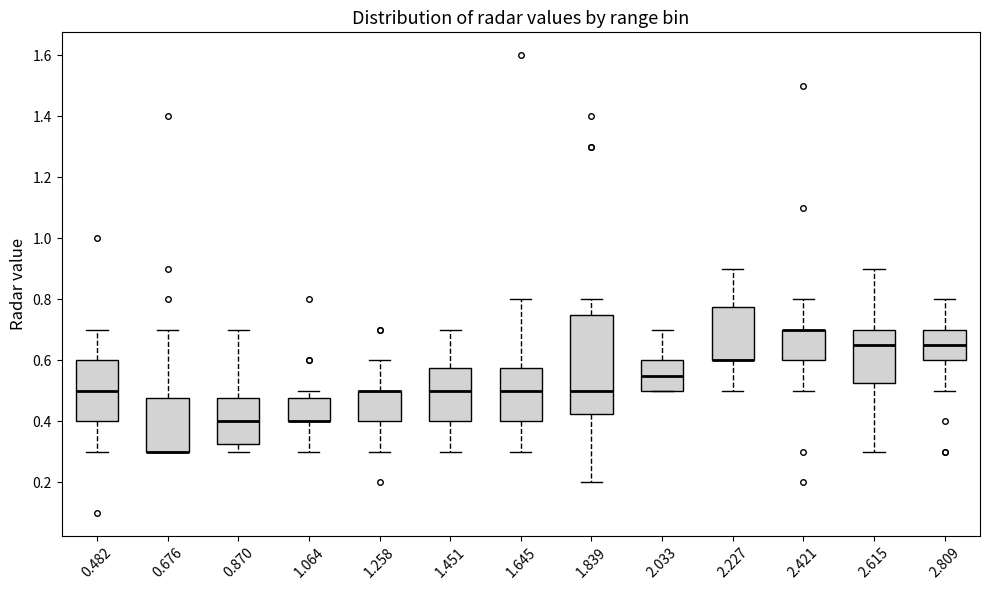

Reading left to right, read every box against the y-axis: the position of its median line, the range the box covers, and the ends of its whiskers. The values are not printed on the chart, so give them approximately, as read against the axis.

0.482: median 0.50, box 0.40 to 0.60, whiskers 0.30 to 0.70
0.676: median 0.30 (drawn on the box's lower edge), box 0.30 to 0.48, whiskers 0.30 to 0.70
0.870: median 0.40, box 0.32 to 0.48, whiskers 0.30 to 0.70
1.064: median 0.40 (drawn on the box's lower edge), box 0.40 to 0.48, whiskers 0.30 to 0.50
1.258: median 0.50 (drawn on the box's upper edge), box 0.40 to 0.50, whiskers 0.30 to 0.60
1.451: median 0.50, box 0.40 to 0.58, whiskers 0.30 to 0.70
1.645: median 0.50, box 0.40 to 0.58, whiskers 0.30 to 0.80
1.839: median 0.50, box 0.42 to 0.76, whiskers 0.20 to 0.80
2.033: median 0.56, box 0.50 to 0.60, whiskers 0.50 to 0.70
2.227: median 0.60 (drawn on the box's lower edge), box 0.60 to 0.78, whiskers 0.50 to 0.90
2.421: median 0.70 (drawn on the box's upper edge), box 0.60 to 0.70, whiskers 0.50 to 0.80
2.615: median 0.66, box 0.52 to 0.70, whiskers 0.30 to 0.90
2.809: median 0.66, box 0.60 to 0.70, whiskers 0.50 to 0.80